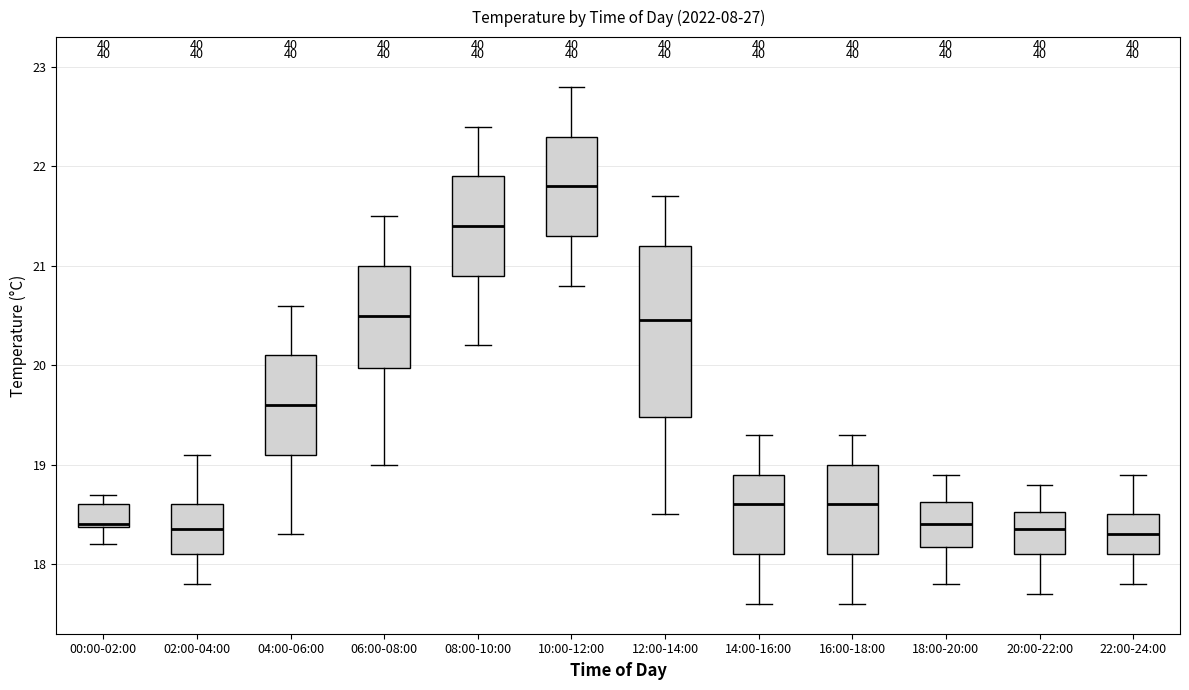

Reading left to right, read every box against the y-axis: the position of its median line, the range the box covers, and the ends of its whiskers. The values are not printed on the chart, so give them approximately, as read against the axis.

00:00-02:00: median 18.4, box 18.4 to 18.6, whiskers 18.2 to 18.7
02:00-04:00: median 18.4, box 18.1 to 18.6, whiskers 17.8 to 19.1
04:00-06:00: median 19.6, box 19.1 to 20.1, whiskers 18.3 to 20.6
06:00-08:00: median 20.5, box 20.0 to 21.0, whiskers 19.0 to 21.5
08:00-10:00: median 21.4, box 20.9 to 21.9, whiskers 20.2 to 22.4
10:00-12:00: median 21.8, box 21.3 to 22.3, whiskers 20.8 to 22.8
12:00-14:00: median 20.5, box 19.5 to 21.2, whiskers 18.5 to 21.7
14:00-16:00: median 18.6, box 18.1 to 18.9, whiskers 17.6 to 19.3
16:00-18:00: median 18.6, box 18.1 to 19.0, whiskers 17.6 to 19.3
18:00-20:00: median 18.4, box 18.2 to 18.6, whiskers 17.8 to 18.9
20:00-22:00: median 18.4, box 18.1 to 18.5, whiskers 17.7 to 18.8
22:00-24:00: median 18.3, box 18.1 to 18.5, whiskers 17.8 to 18.9